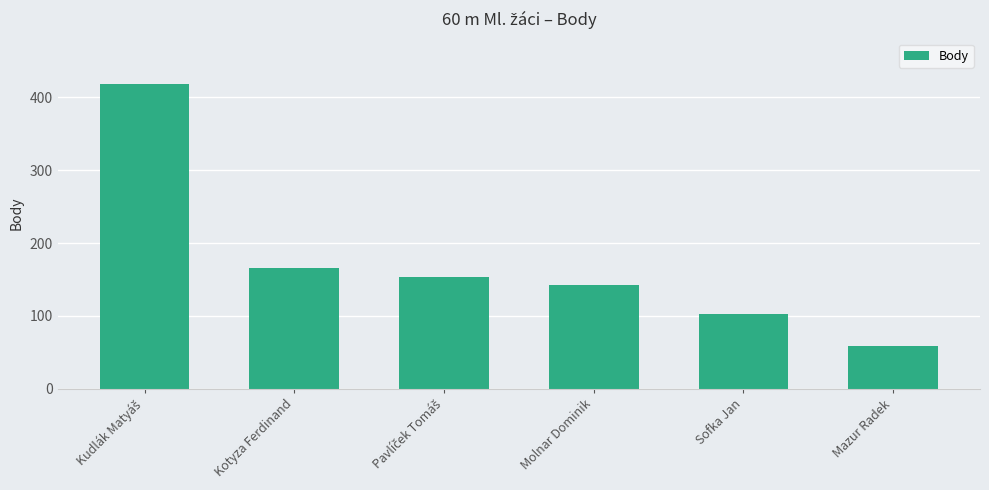

What is the average value?

174